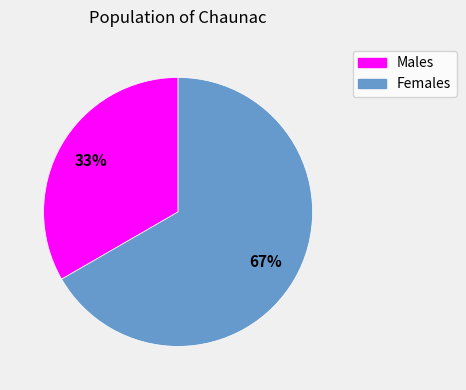

Which has a higher value, Males or Females?

Females